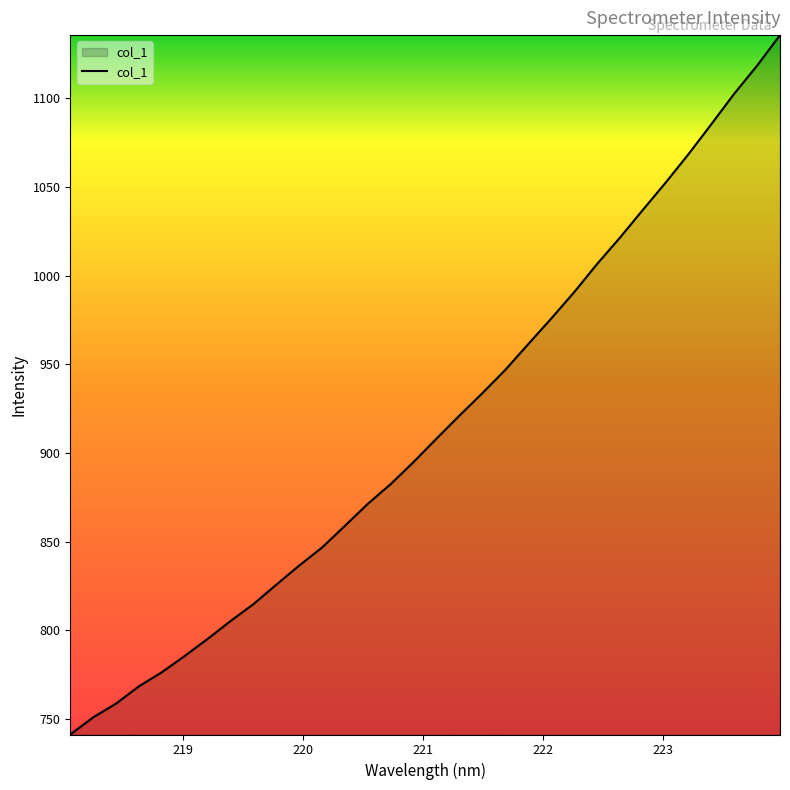

What is the maximum value shown in the chart?

1135.6